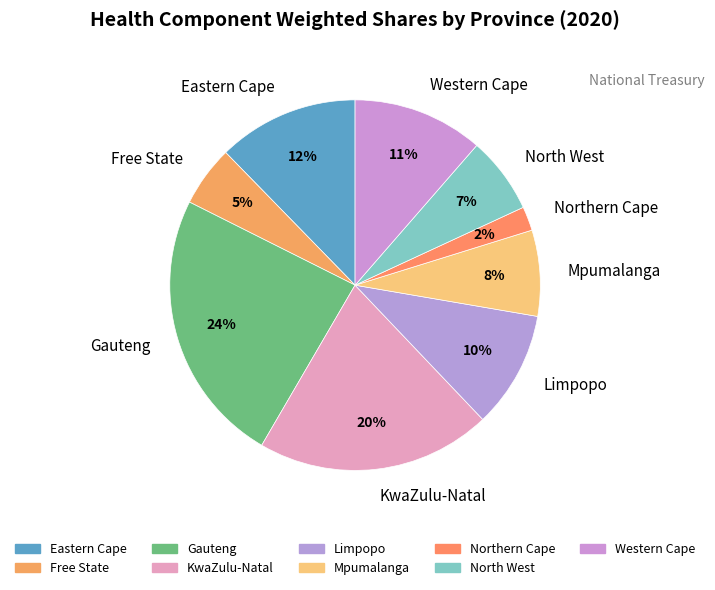

Count the number of slices in the pie.

9